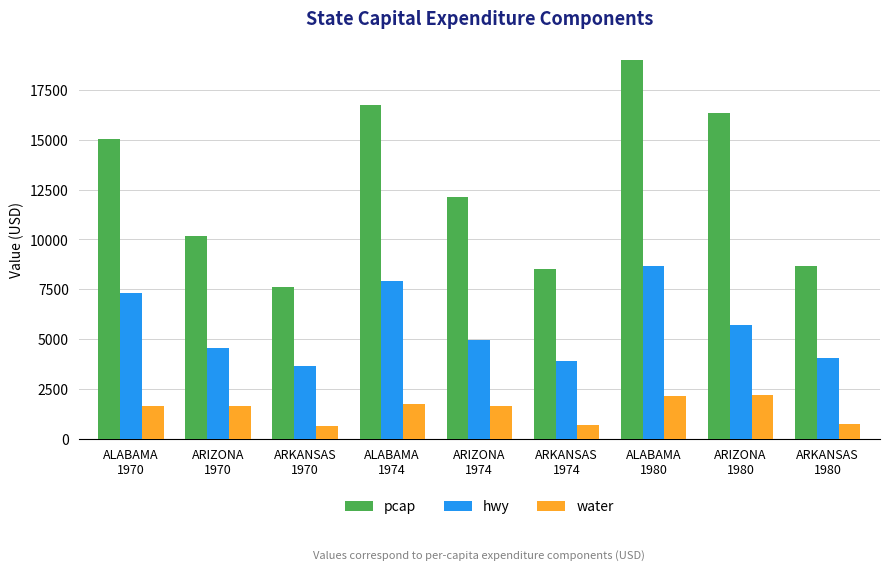

What is the maximum value shown in the chart?

19012.3